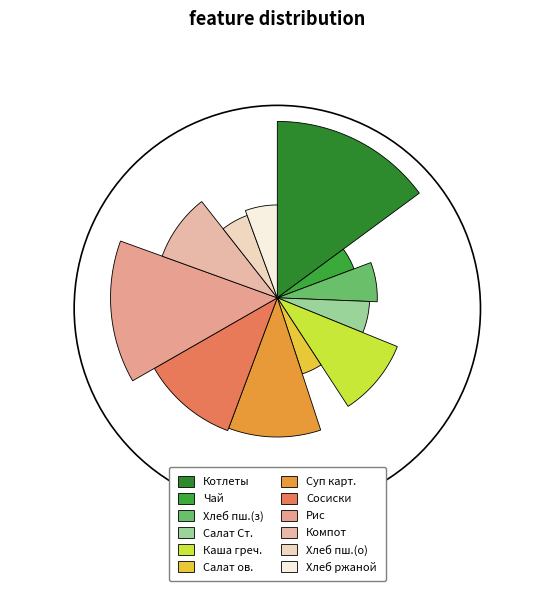

True or false: хлеб ржаной accounts for 12% of the total.

False